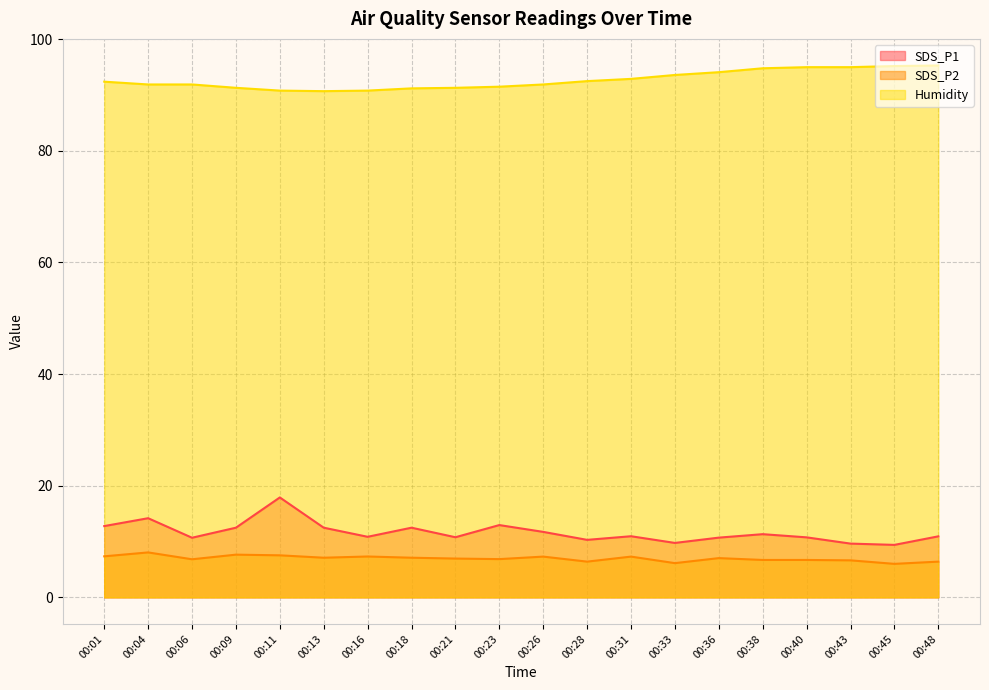

What is the spread (max minus min) of values at 00:45?

89.2